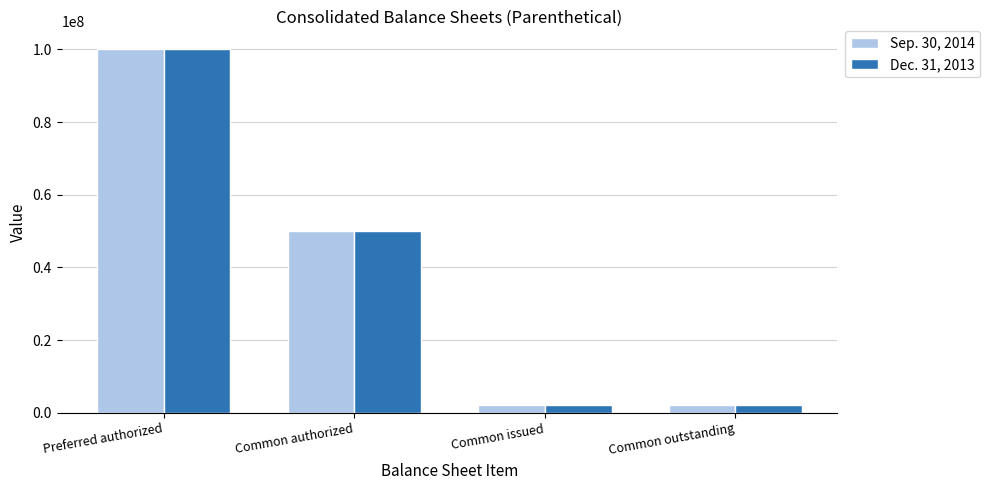

What is the difference between the maximum and minimum values in the Sep. 30, 2014 series?

97919127